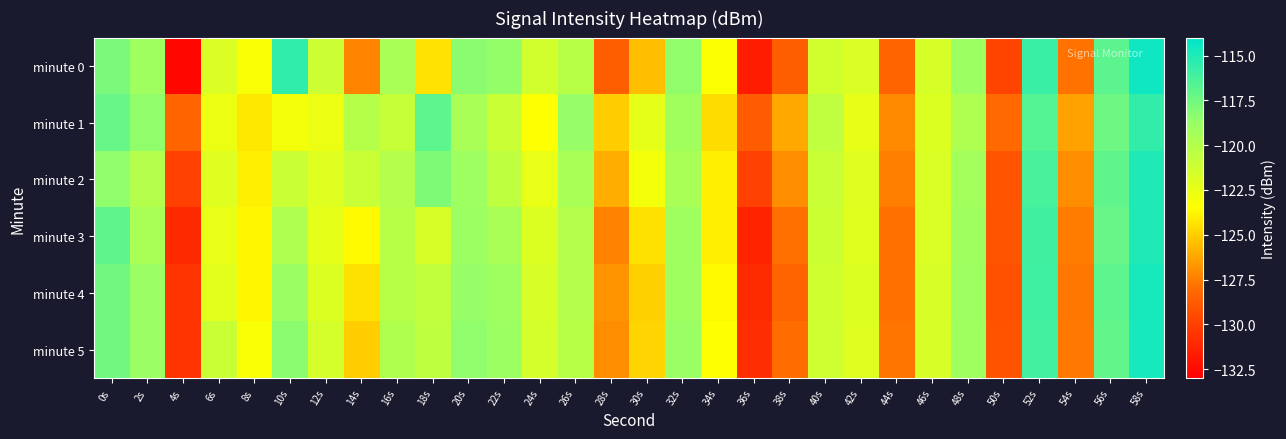

Reading right to left, extract all data points from this chart.

minute 0: 58s=-114.5	56s=-116.9	54s=-127.9	52s=-115.8	50s=-129.8	48s=-118.9	46s=-121.6	44s=-128.3	42s=-121.8	40s=-121.4	38s=-128.6	36s=-131.6	34s=-123.4	32s=-118.6	30s=-125.5	28s=-128.6	26s=-120.2	24s=-121.4	22s=-118.6	20s=-118.4	18s=-124.4	16s=-119.6	14s=-127.2	12s=-121.1	10s=-115.5	8s=-123.3	6s=-121.8	4s=-132.7	2s=-119.1	0s=-117.8
minute 1: 58s=-115.6	56s=-117.4	54s=-126.3	52s=-116.7	50s=-128.2	48s=-119.8	46s=-121.9	44s=-127.1	42s=-122.4	40s=-120.6	38s=-126.2	36s=-128.8	34s=-124.6	32s=-119.2	30s=-122.3	28s=-125.0	26s=-118.8	24s=-123.5	22s=-121.0	20s=-119.5	18s=-116.9	16s=-120.9	14s=-120.1	12s=-122.7	10s=-123.0	8s=-124.2	6s=-122.7	4s=-128.3	2s=-118.5	0s=-117.3
minute 2: 58s=-115.0	56s=-117.0	54s=-127.0	52s=-116.2	50s=-129.0	48s=-119.2	46s=-121.8	44s=-127.5	42s=-122.0	40s=-121.0	38s=-127.0	36s=-130.0	34s=-124.0	32s=-119.5	30s=-123.0	28s=-126.0	26s=-119.5	24s=-122.5	22s=-120.5	20s=-119.0	18s=-118.0	16s=-120.0	14s=-121.0	12s=-122.0	10s=-121.0	8s=-124.0	6s=-122.0	4s=-130.0	2s=-120.0	0s=-118.5
minute 3: 58s=-115.0	56s=-117.2	54s=-127.5	52s=-116.0	50s=-129.0	48s=-119.1	46s=-121.7	44s=-127.9	42s=-122.1	40s=-121.2	38s=-127.9	36s=-131.3	34s=-124.0	32s=-119.1	30s=-124.4	28s=-127.3	26s=-120.0	24s=-121.9	22s=-119.6	20s=-118.9	18s=-121.6	16s=-120.2	14s=-123.7	12s=-122.4	10s=-119.8	8s=-123.8	6s=-122.5	4s=-131.0	2s=-119.5	0s=-117.0
minute 4: 58s=-114.7	56s=-116.9	54s=-127.7	52s=-116.0	50s=-129.3	48s=-119.0	46s=-121.7	44s=-127.9	42s=-121.9	40s=-121.3	38s=-128.3	36s=-131.0	34s=-123.7	32s=-119.1	30s=-124.9	28s=-126.8	26s=-120.1	24s=-121.7	22s=-119.1	20s=-118.7	18s=-120.6	16s=-120.2	14s=-124.5	12s=-121.9	10s=-118.9	8s=-123.7	6s=-122.2	4s=-130.5	2s=-118.8	0s=-117.6
minute 5: 58s=-114.7	56s=-117.1	54s=-127.6	52s=-116.1	50s=-129.1	48s=-119.1	46s=-121.7	44s=-127.8	42s=-122.0	40s=-121.2	38s=-128.0	36s=-130.8	34s=-123.5	32s=-118.8	30s=-124.8	28s=-127.0	26s=-120.2	24s=-121.5	22s=-118.9	20s=-118.5	18s=-120.5	16s=-119.8	14s=-125.0	12s=-121.5	10s=-118.3	8s=-123.2	6s=-121.0	4s=-130.5	2s=-118.8	0s=-117.6